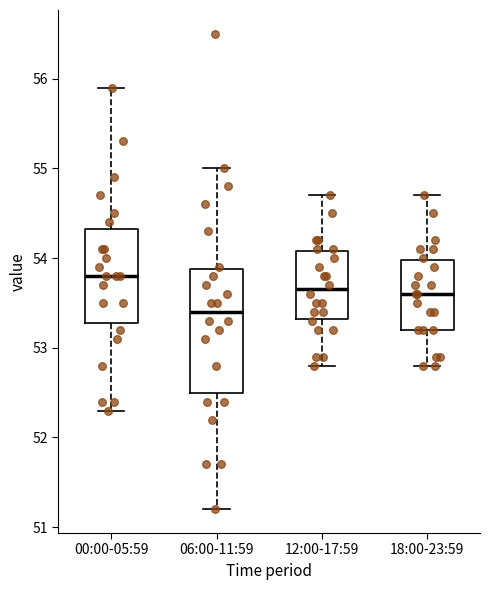

Reading left to right, transcribe this box plot: for each box, give where its median line is, the range the box spans, and where its two whiskers end, as read against the y-axis. The values are not printed on the chart, so give them approximately, as read against the axis.

00:00-05:59: median 53.8, box 53.3 to 54.3, whiskers 52.3 to 55.9
06:00-11:59: median 53.4, box 52.5 to 53.9, whiskers 51.2 to 55.0
12:00-17:59: median 53.7, box 53.3 to 54.1, whiskers 52.8 to 54.7
18:00-23:59: median 53.6, box 53.2 to 54.0, whiskers 52.8 to 54.7